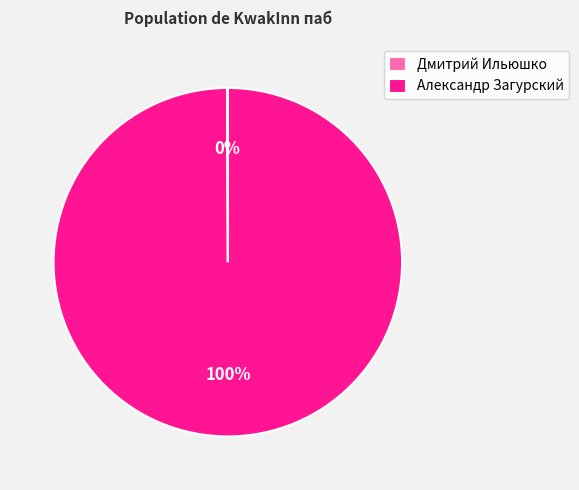

Is it true that Александр Загурский is 100% of the pie?

True